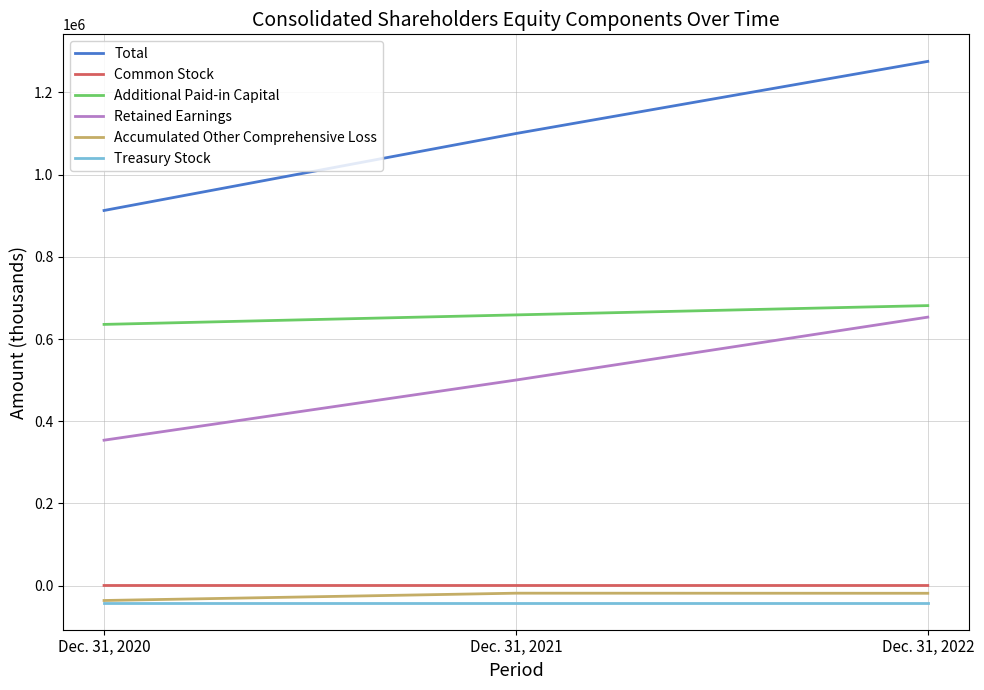

Which series has the largest total across all categories?

Total